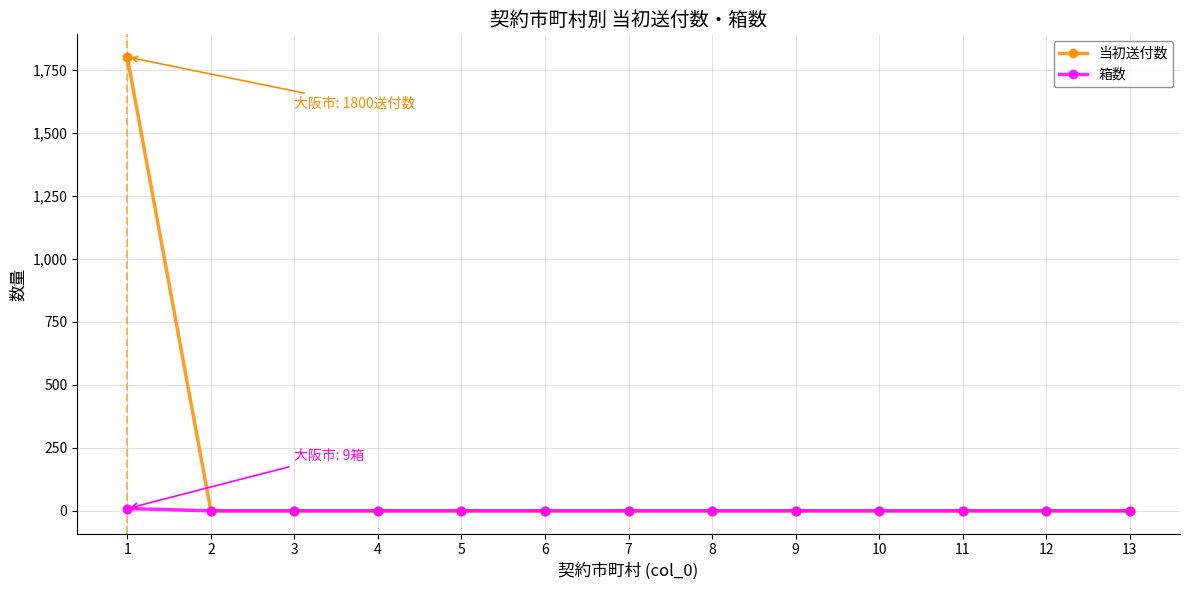

Which series has the largest range (max minus min)?

当初送付数